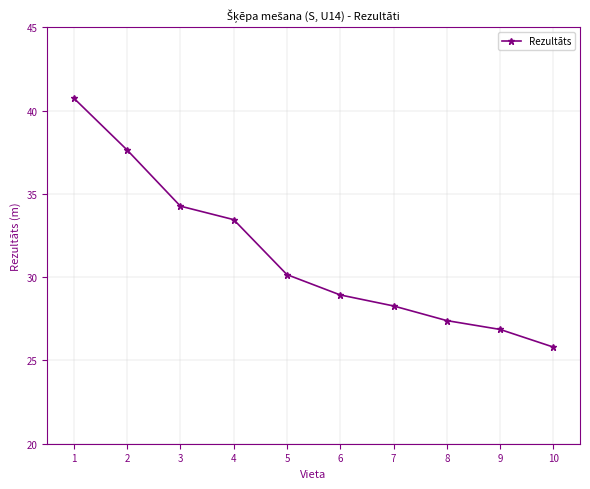

What is the greatest value displayed?

40.7